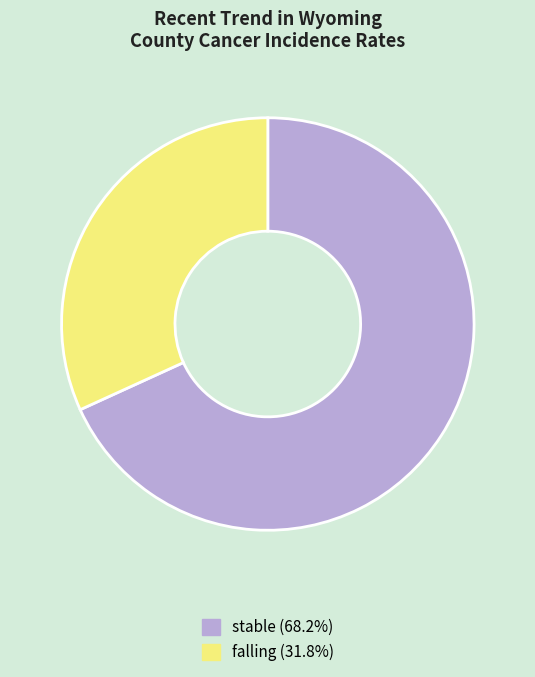

The falling slice represents 32% of the pie. True or false?

True